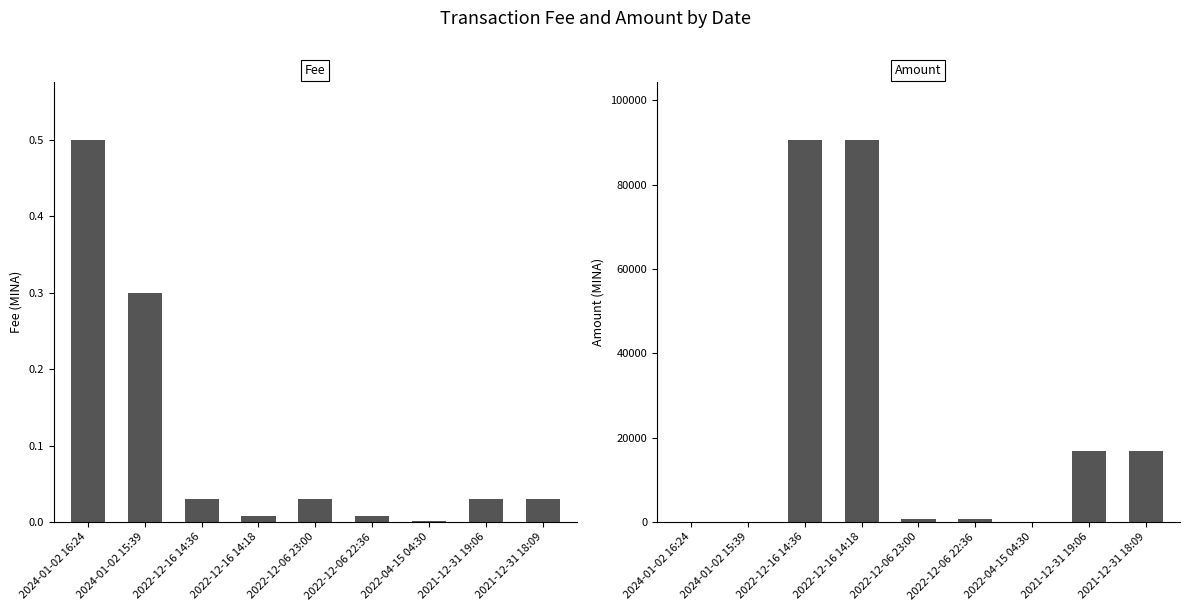

Which label corresponds to the largest value in the chart?

2022-12-16 14:18